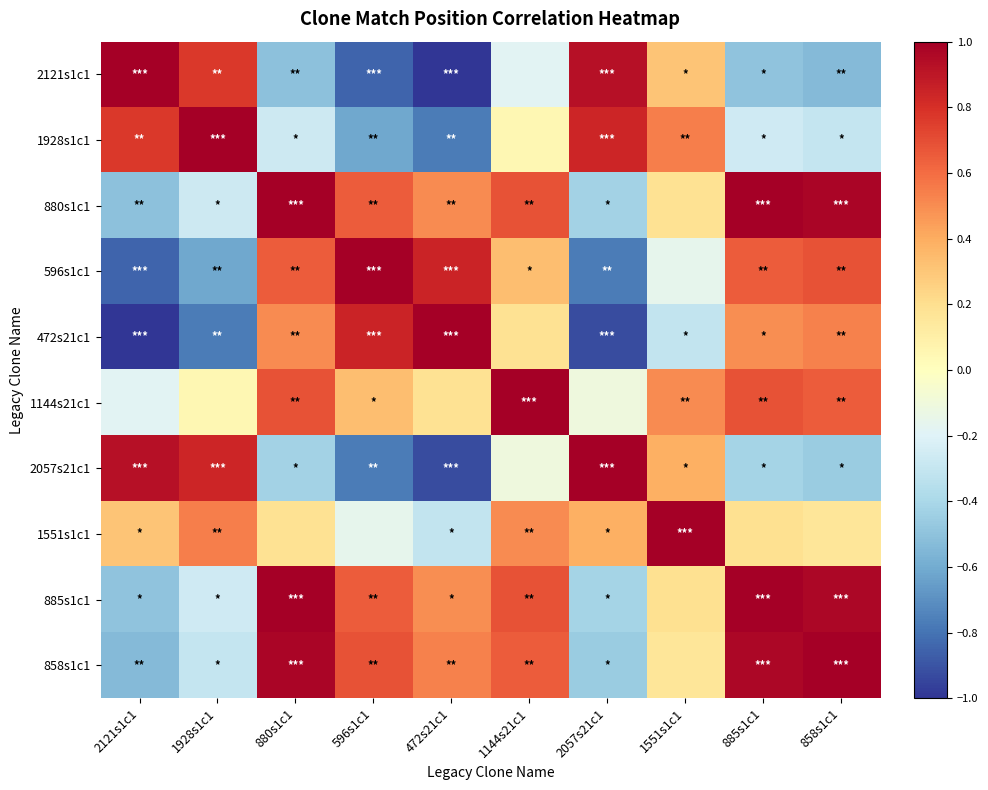

Between 1928s1c1 and 880s1c1, which series saw the biggest shift?

2121s1c1